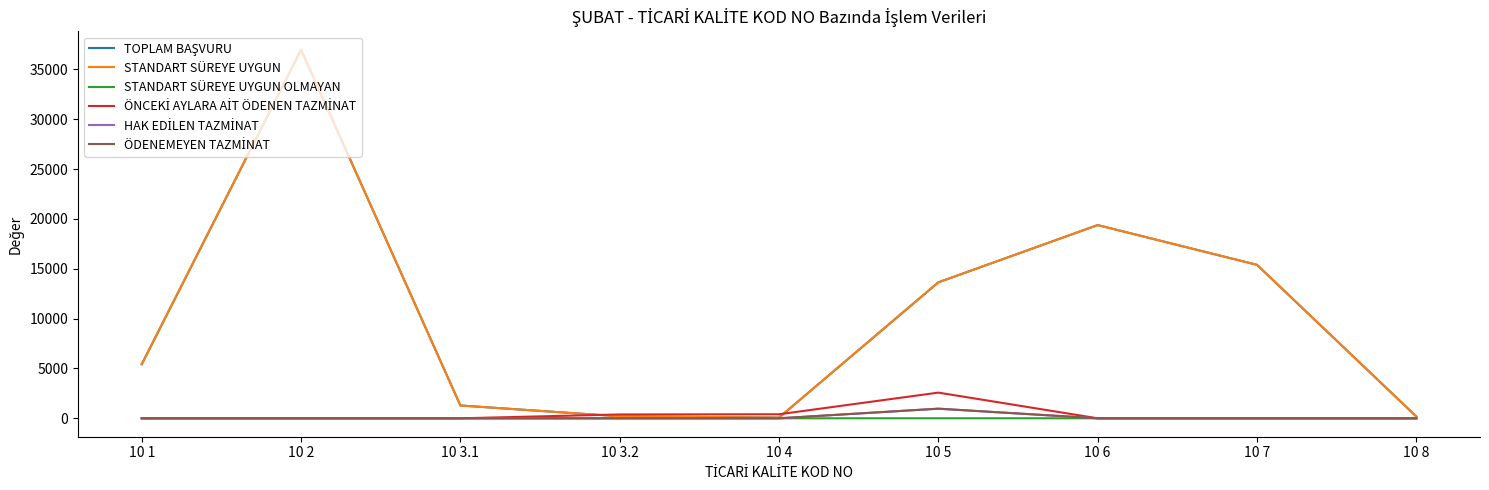

True or false: HAK EDİLEN TAZMİNAT and STANDART SÜREYE UYGUN OLMAYAN intersect in this chart.

False